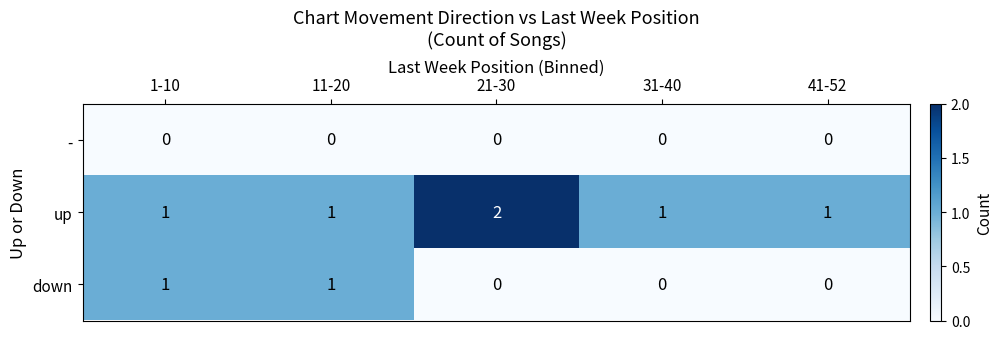

List the series in order of their overall mean, lowest first.

-, down, up